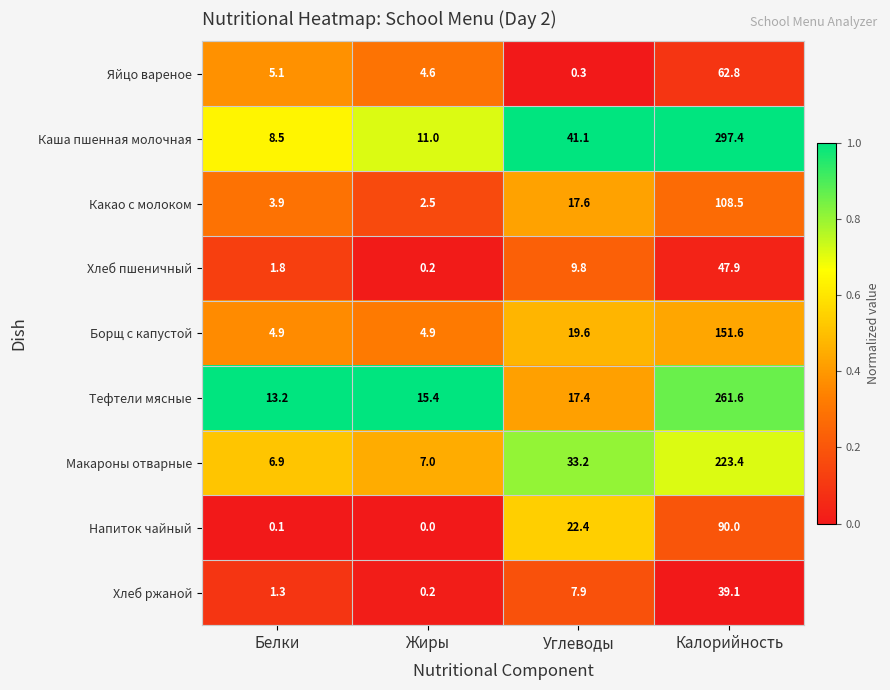

Which label corresponds to the largest value in the chart?

Калорийность